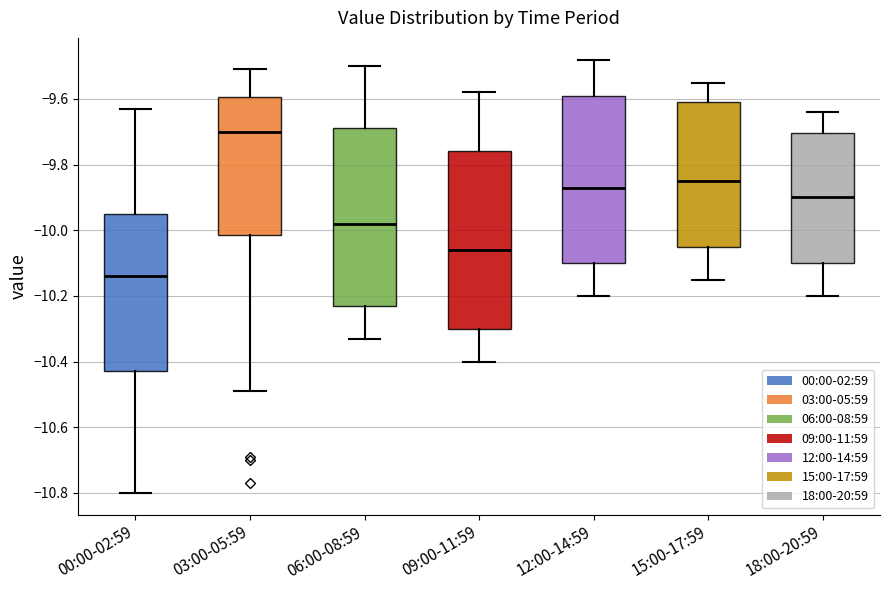

Reading left to right, read every box against the y-axis: the position of its median line, the range the box covers, and the ends of its whiskers. The values are not printed on the chart, so give them approximately, as read against the axis.

00:00-02:59: median -10.14, box -10.42 to -9.94, whiskers -10.80 to -9.62
03:00-05:59: median -9.70, box -10.02 to -9.60, whiskers -10.48 to -9.50
06:00-08:59: median -9.98, box -10.22 to -9.68, whiskers -10.32 to -9.50
09:00-11:59: median -10.06, box -10.30 to -9.76, whiskers -10.40 to -9.58
12:00-14:59: median -9.86, box -10.10 to -9.58, whiskers -10.20 to -9.48
15:00-17:59: median -9.84, box -10.04 to -9.60, whiskers -10.14 to -9.54
18:00-20:59: median -9.90, box -10.10 to -9.70, whiskers -10.20 to -9.64